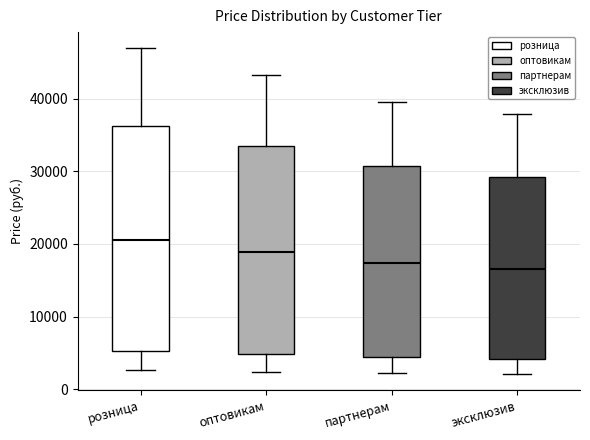

Reading left to right, transcribe this box plot: for each box, give where its median line is, the range the box spans, and where its two whiskers end, as read against the y-axis. The values are not printed on the chart, so give them approximately, as read against the axis.

розница: median 21000, box 5000 to 36000, whiskers 3000 to 47000
оптовикам: median 19000, box 5000 to 34000, whiskers 2000 to 43000
партнерам: median 17000, box 4000 to 31000, whiskers 2000 to 40000
эксклюзив: median 17000, box 4000 to 29000, whiskers 2000 to 38000